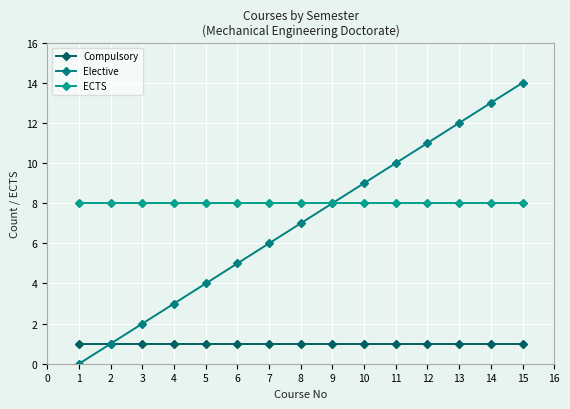

What is the sum of the Compulsory values at 4 and 9?

2